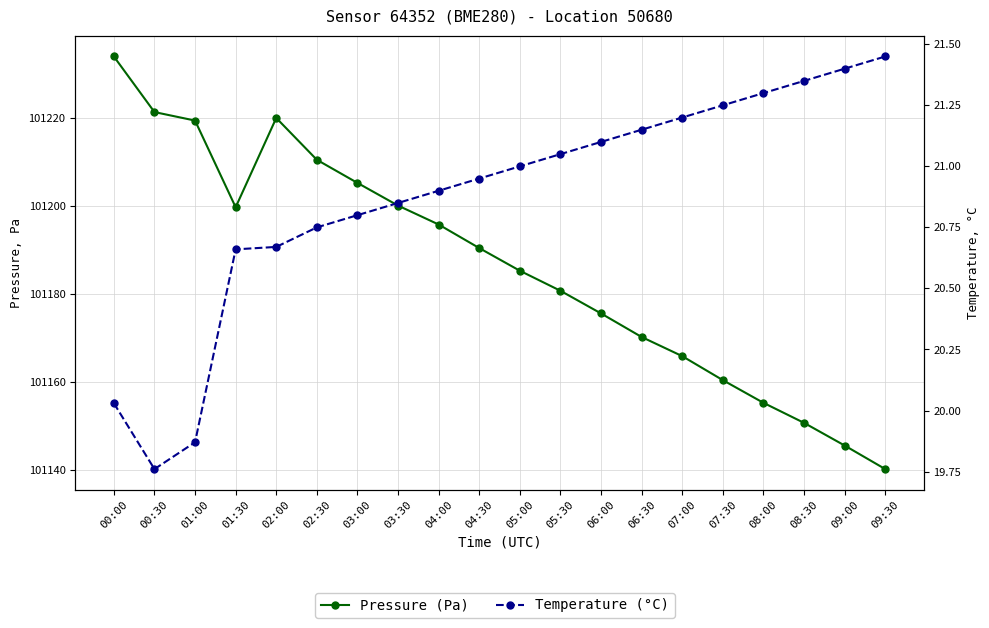

The value of Temperature (°C) at 09:30 is 12.5. True or false?

False